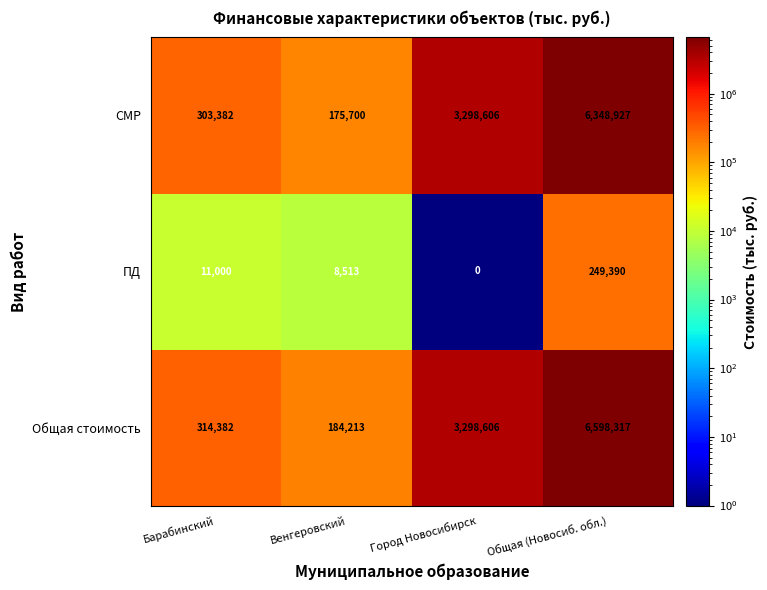

The СМР series shows 6348927 at Общая (Новосиб. обл.). True or false?

True